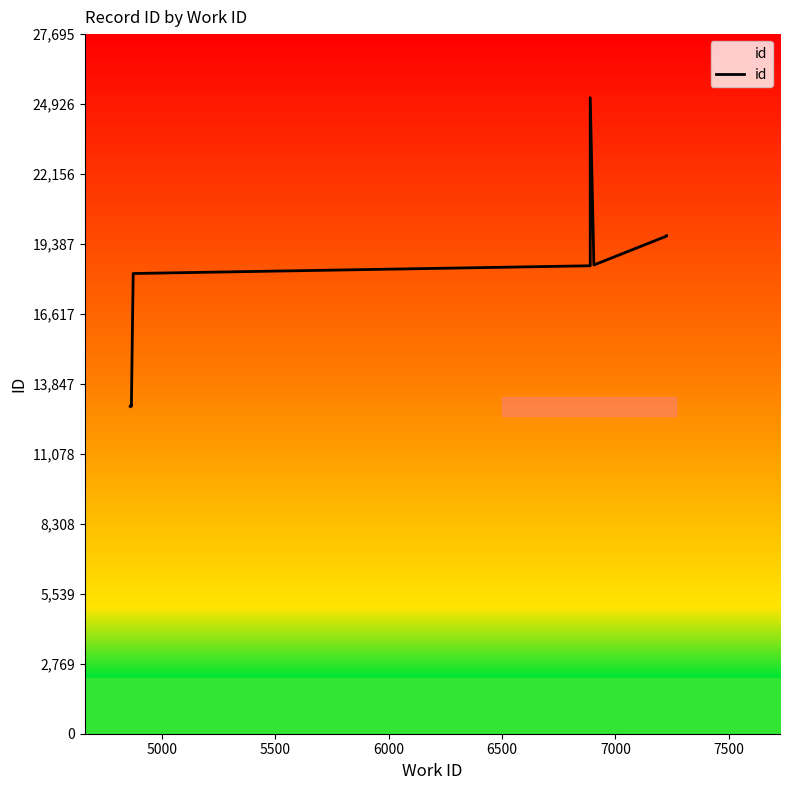

Reading left to right, what are all the values shown in this chart?

12958	13010	12966	18219	18525	25178	18556	18570	19701	19714